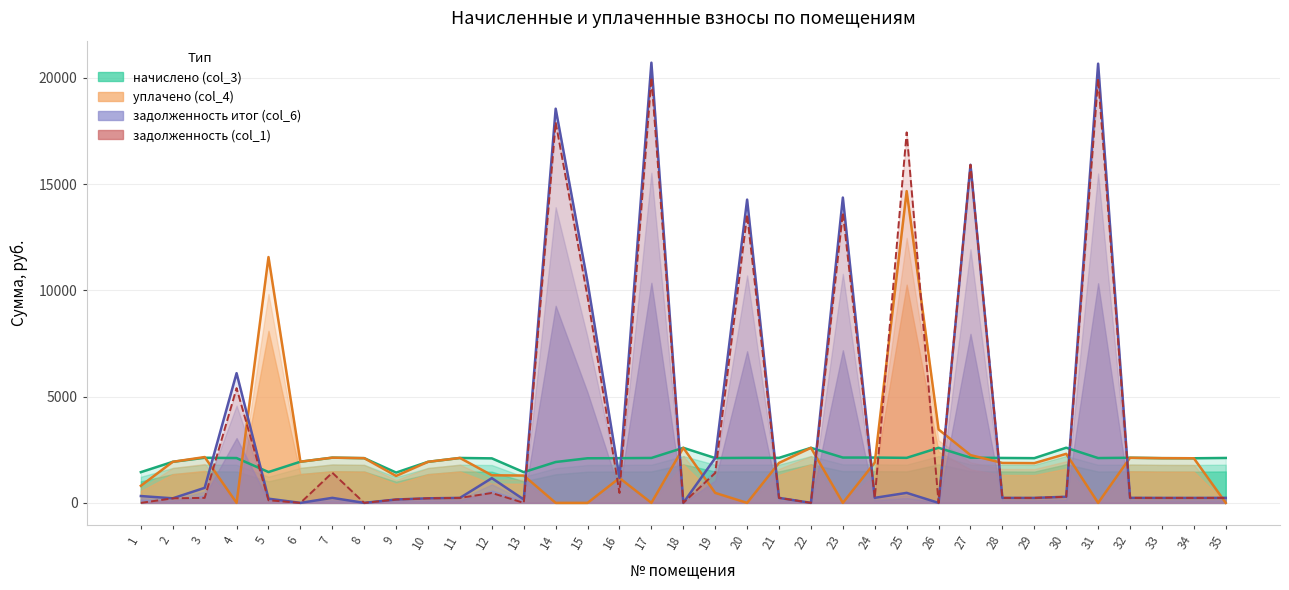

Which series ends up on top after the final intersection of уплачено (col_4) and задолженность (col_1)?

задолженность (col_1)